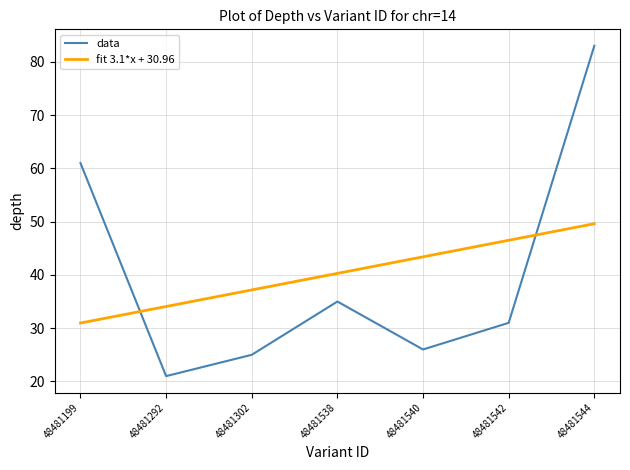

Which series has the largest range (max minus min)?

data